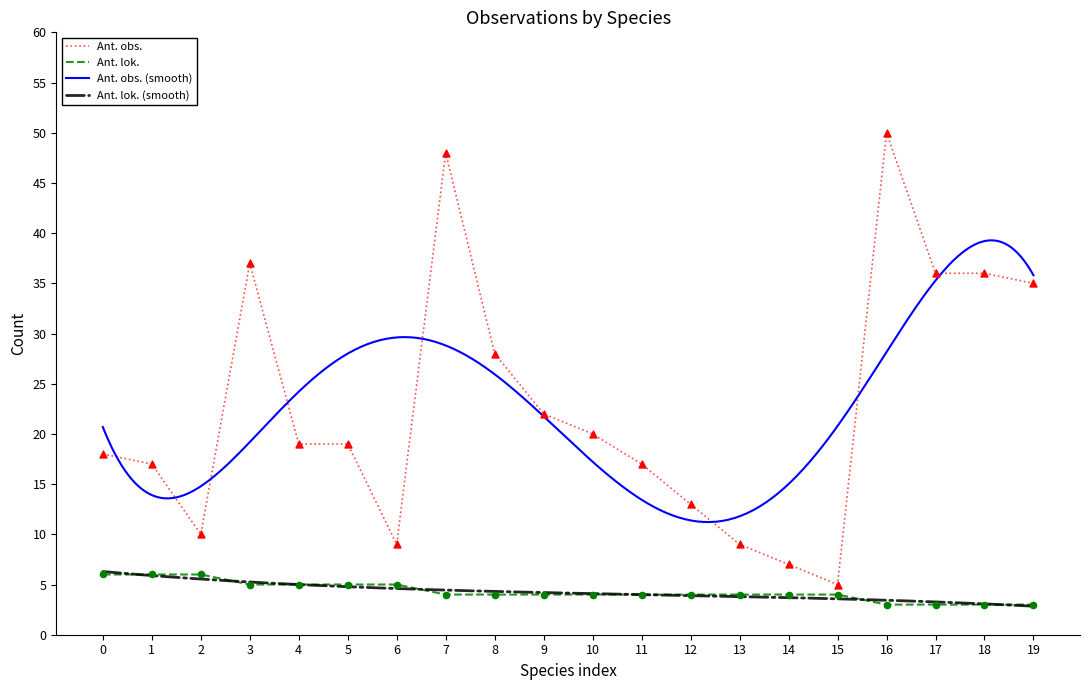

At how many categories does at least one series exceed 44?

2